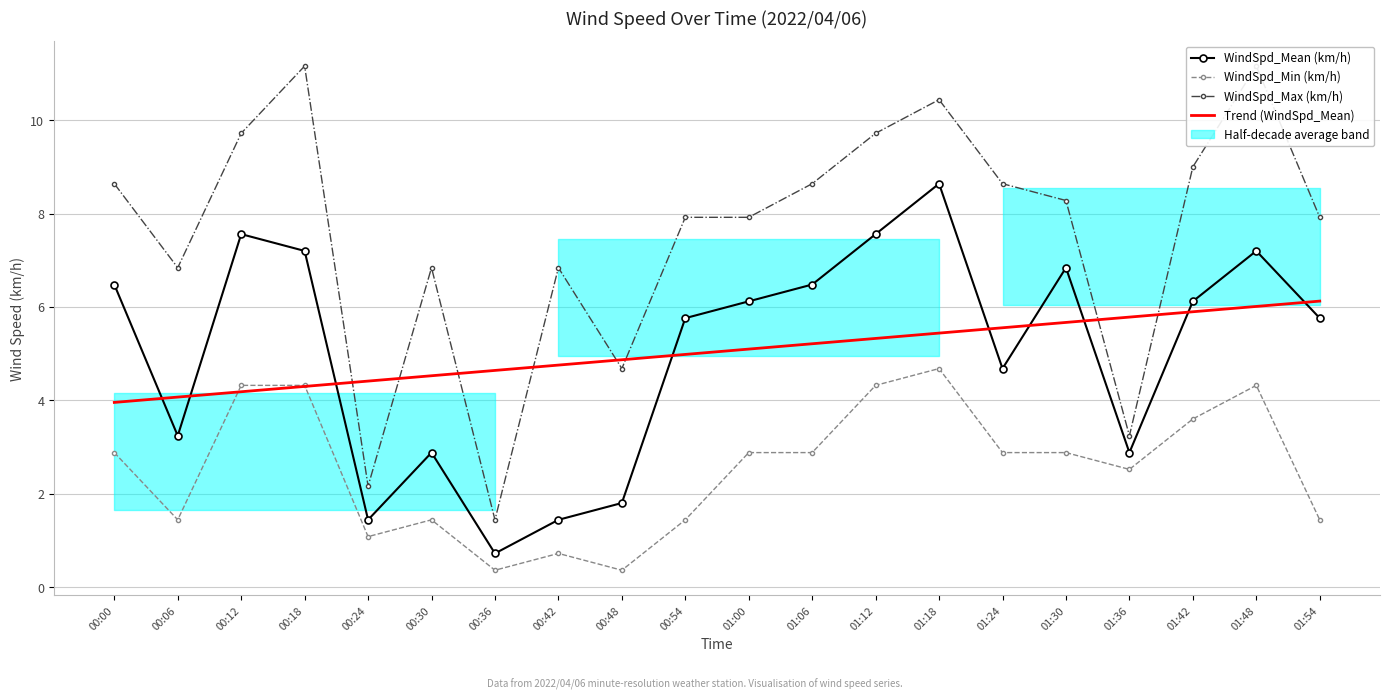

True or false: WindSpd_Min (km/h) and WindSpd_Mean (km/h) intersect in this chart.

False